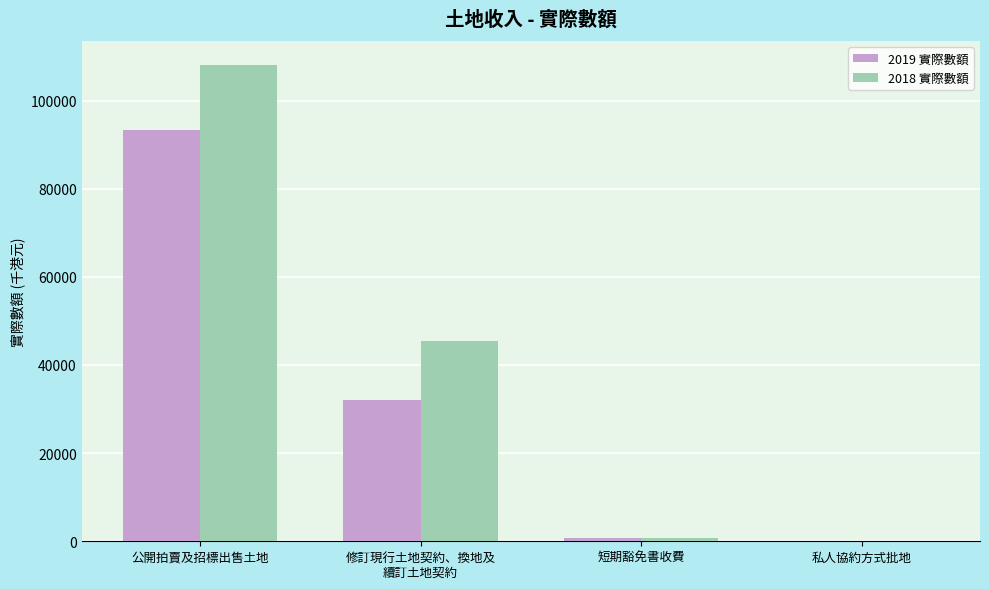

At which category is the sum across all series the highest?

公開拍賣及招標出售土地